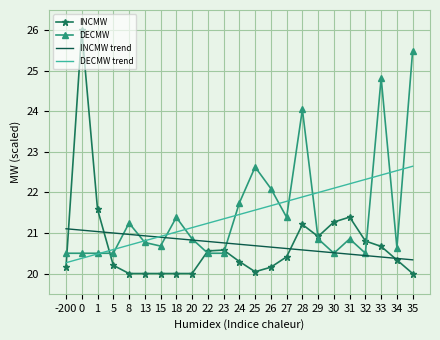

What is the sum of the INCMW values at 5 and 31?

41.6